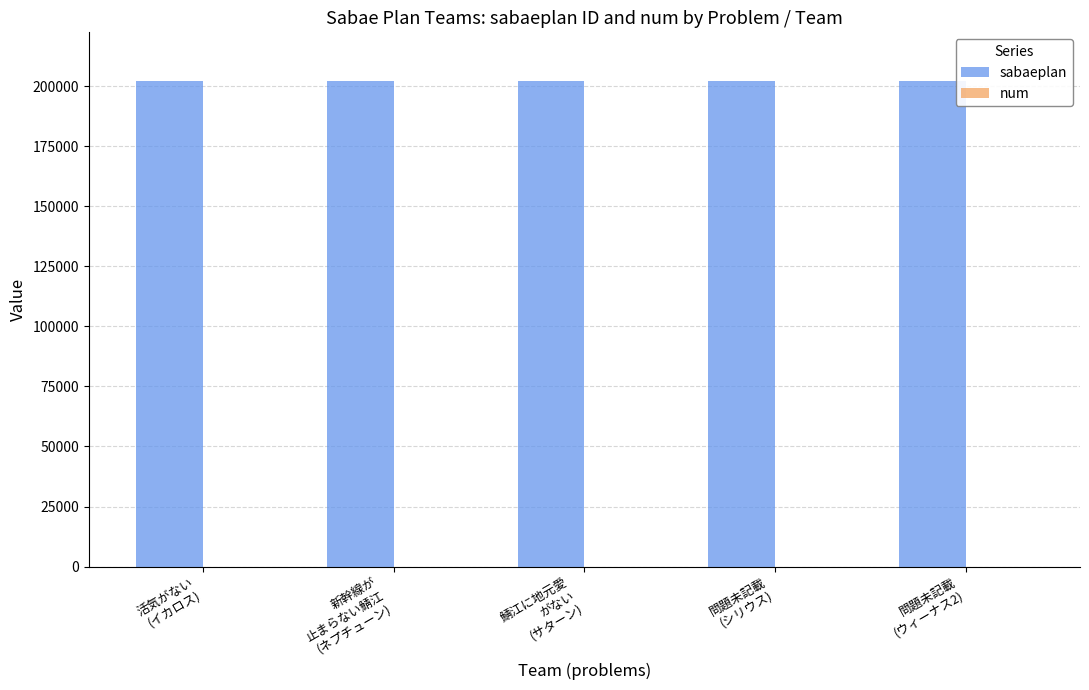

Where is num nearest to the value 3?

鯖江に地元愛
がない
(サターン)